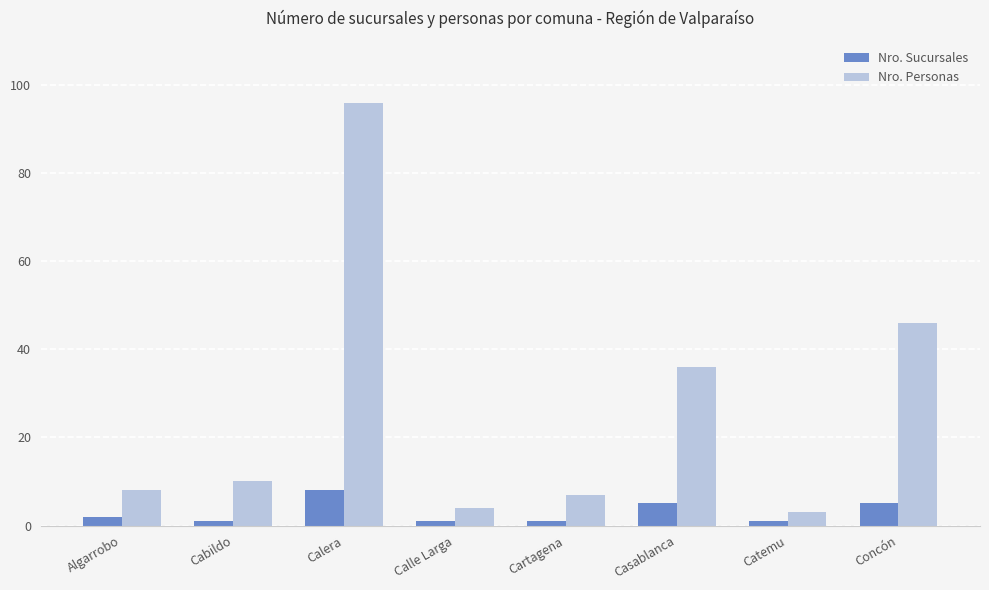

What is the minimum value shown in the chart?

1